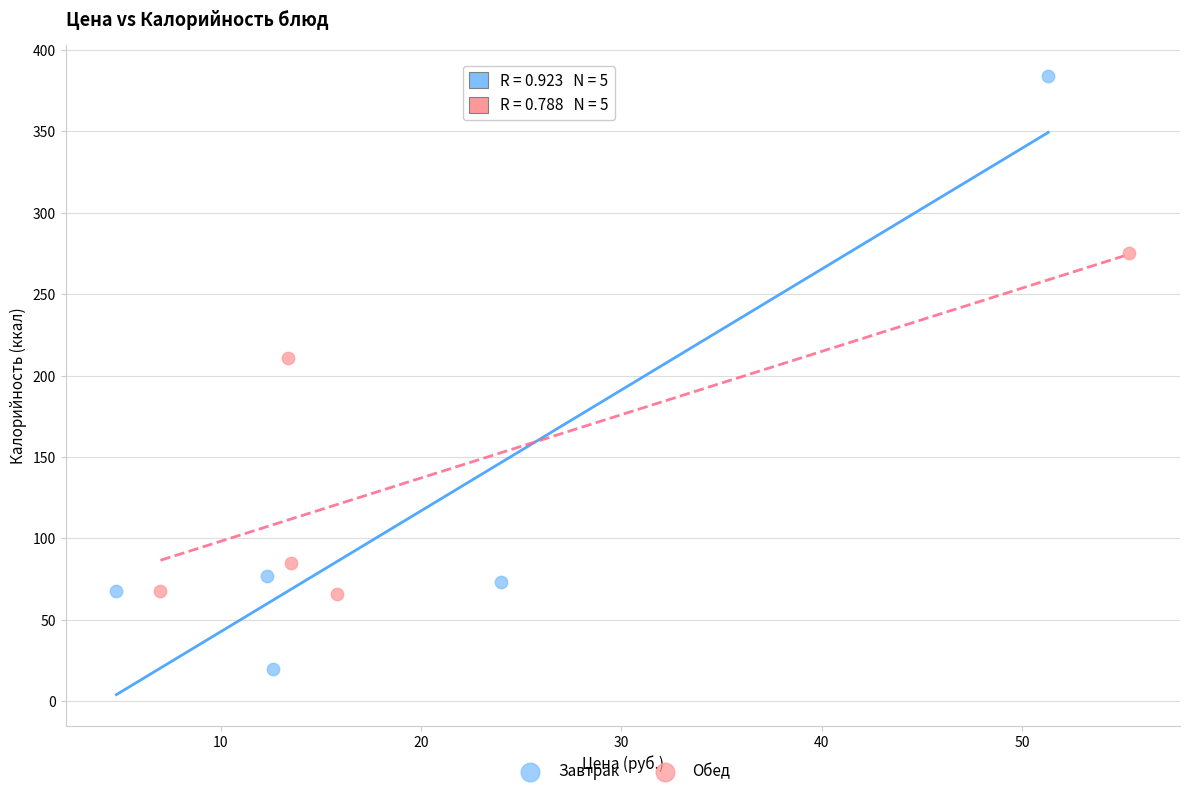

What are all the series names shown in the legend?

Завтрак, Обед